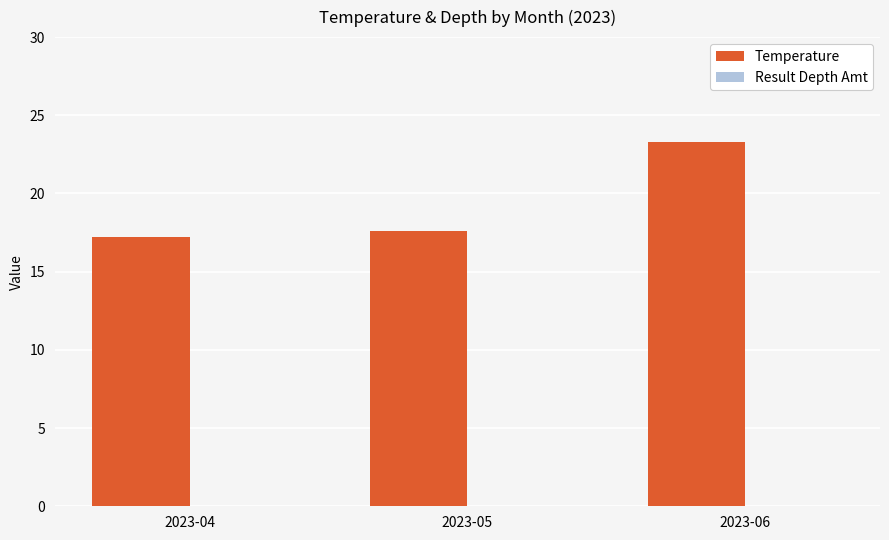

Which has a higher value, 2023-05 or 2023-06?

2023-06